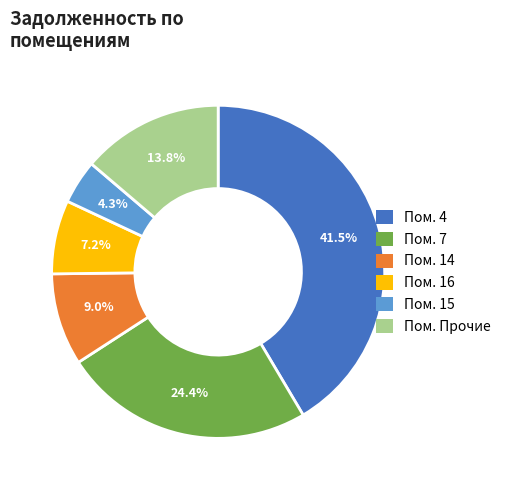

How many segments does this pie chart have?

6